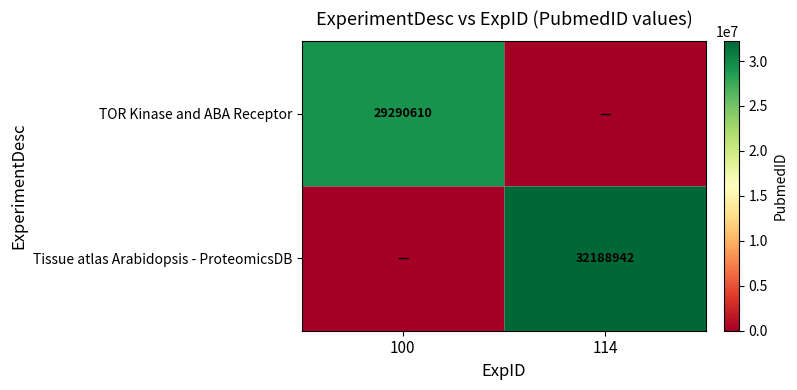

List the labels in order of Tissue atlas Arabidopsis - ProteomicsDB value, largest first.

114, 100